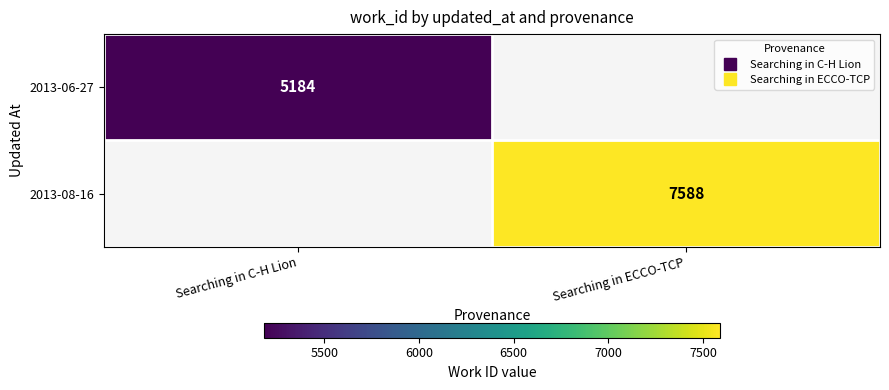

Between Searching in C-H Lion and Searching in ECCO-TCP, which is larger?

Searching in ECCO-TCP